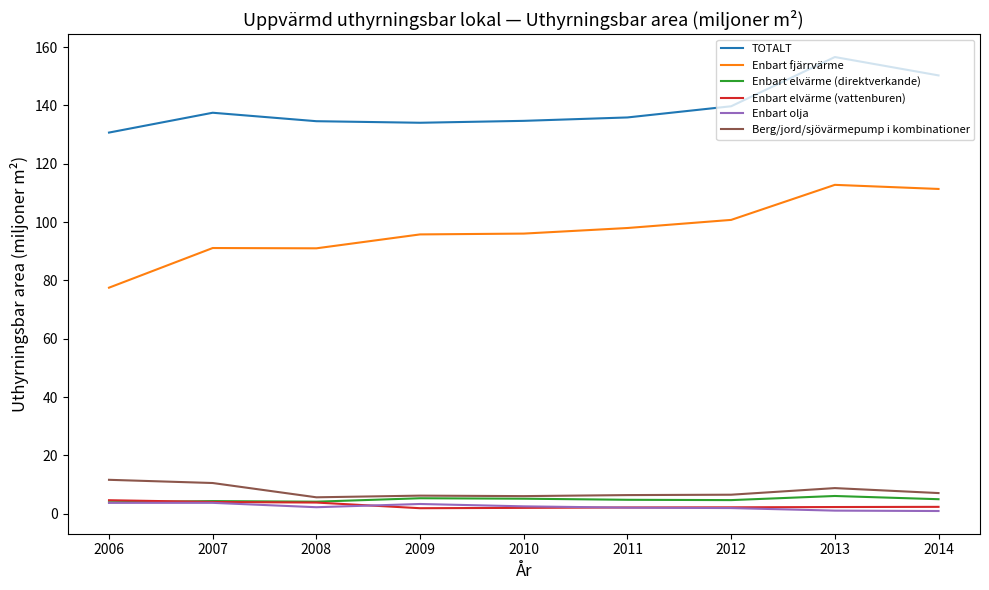

Which series changed the most between 2006 and 2014?

Enbart fjärrvärme